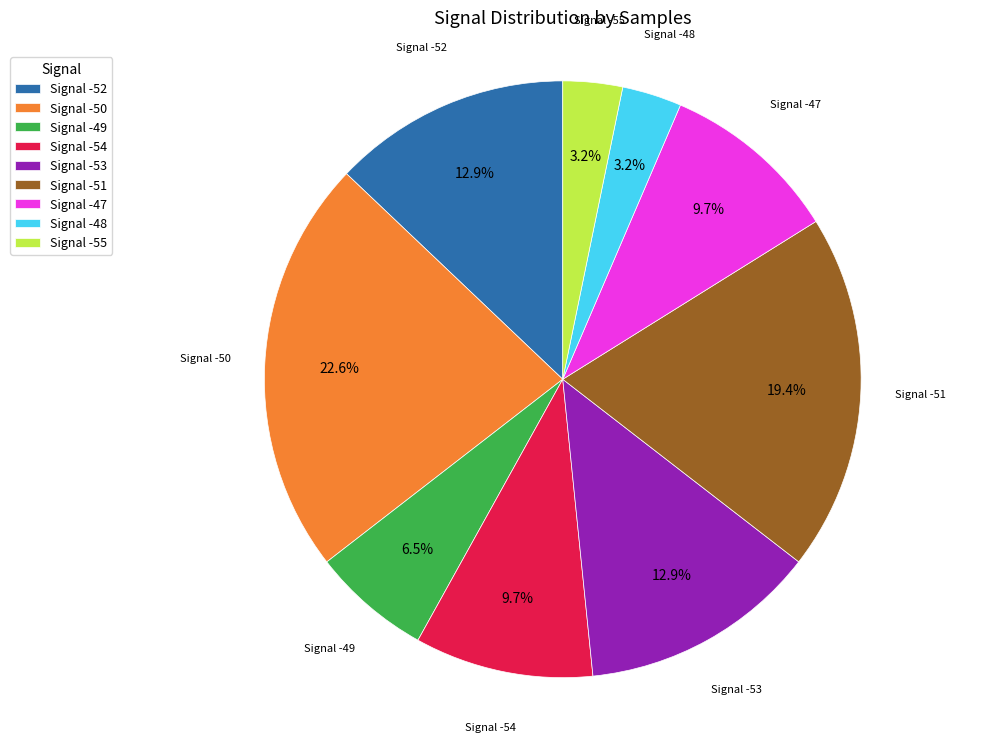

How many segments does this pie chart have?

9